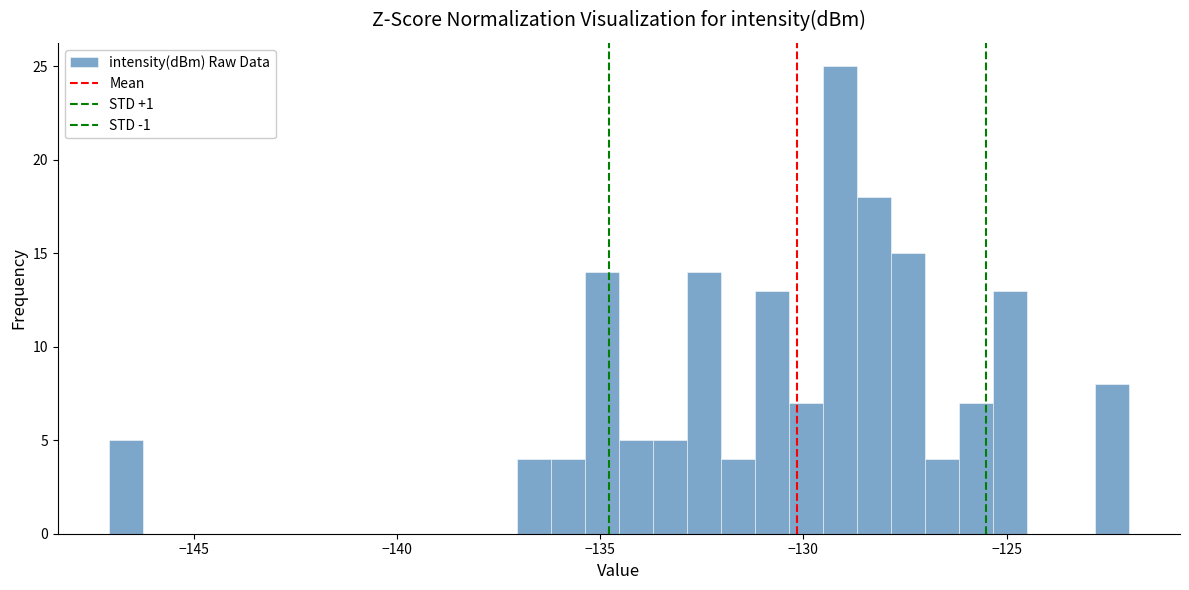

Around what value on the x-axis is the tallest bar? Give the approximate position of its centre, as read against the axis.

-129.0